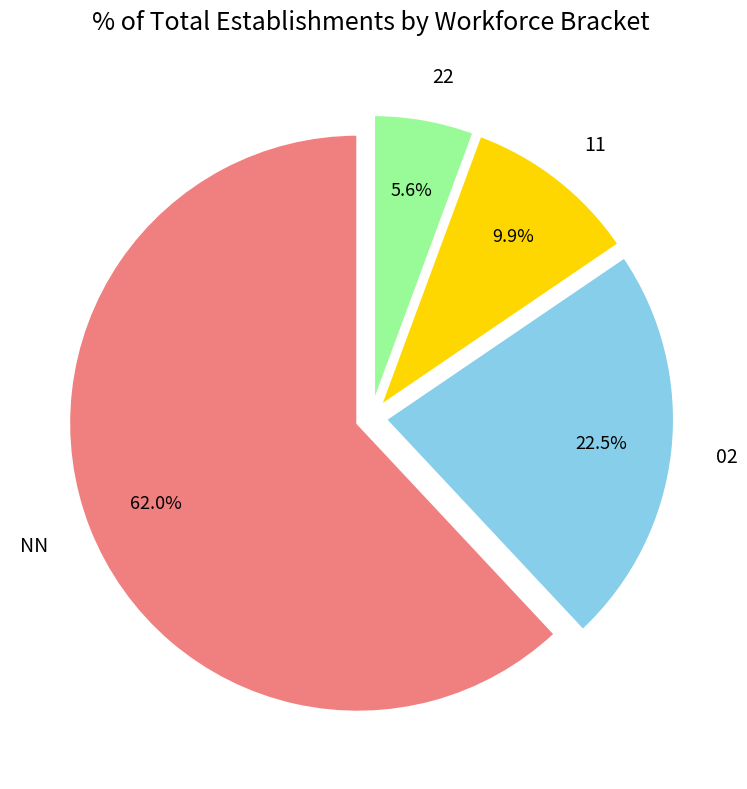

True or false: NN accounts for 62% of the total.

True